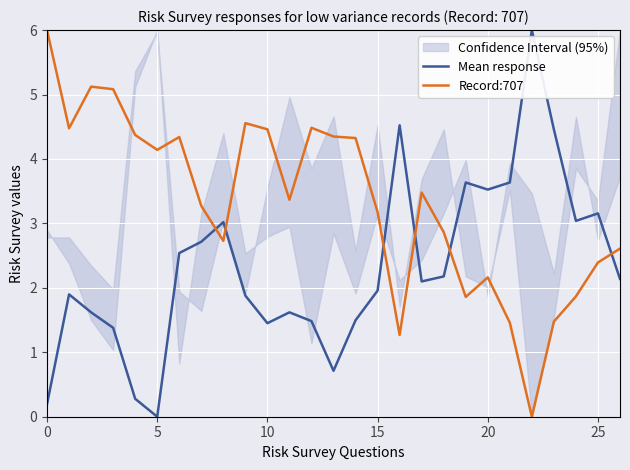

True or false: Record:707 and Mean response cross at least once.

True